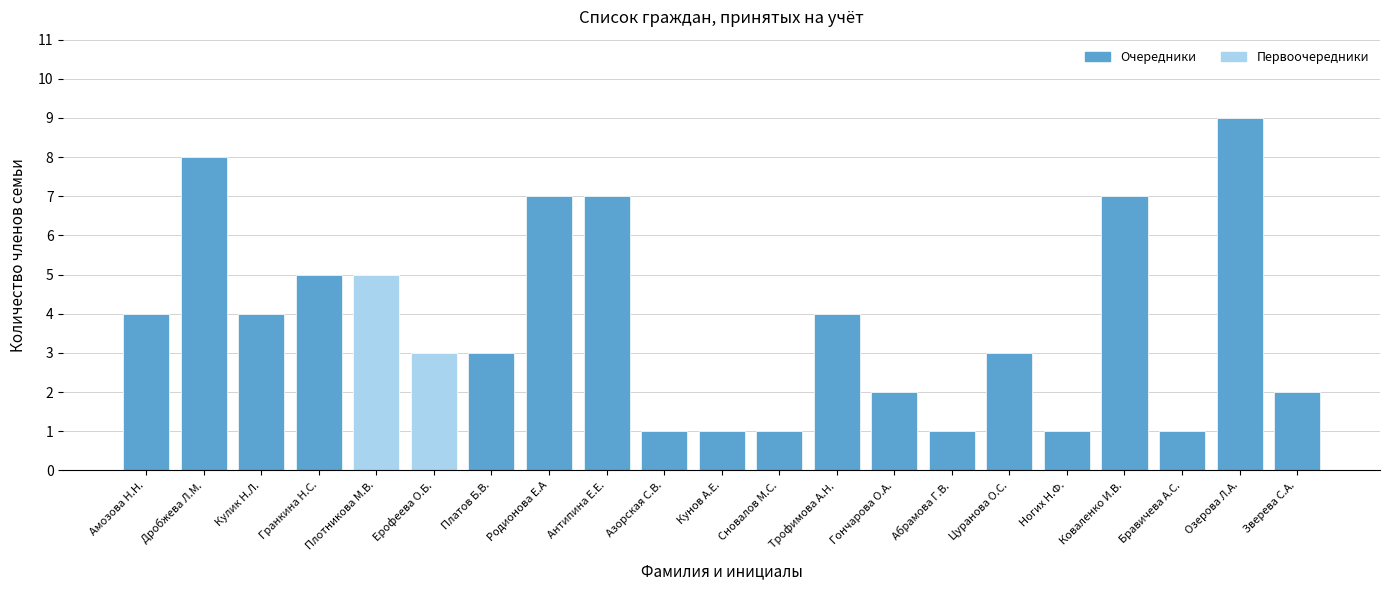

List the labels in order of value, largest first.

Озерова Л.А., Дробжева Л.М., Родионова Е.А, Антипина Е.Е., Коваленко И.В., Гранкина Н.С., Плотникова М.В., Амозова Н.Н., Кулик Н.Л., Трофимова А.Н., Ерофеева О.Б., Платов Б.В., Цуранова О.С., Гончарова О.А., Зверева С.А., Азорская С.В., Кунов А.Е., Сновалов М.С., Абрамова Г.В., Ногих Н.Ф., Бравичева А.С.